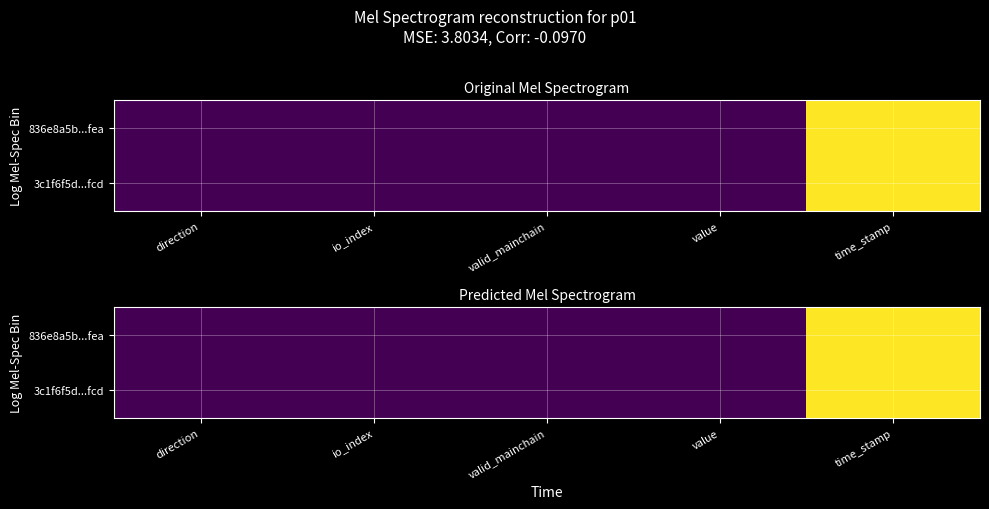

True or false: 3c1f6f5d...fcd has a value of 0.0 at direction.

True